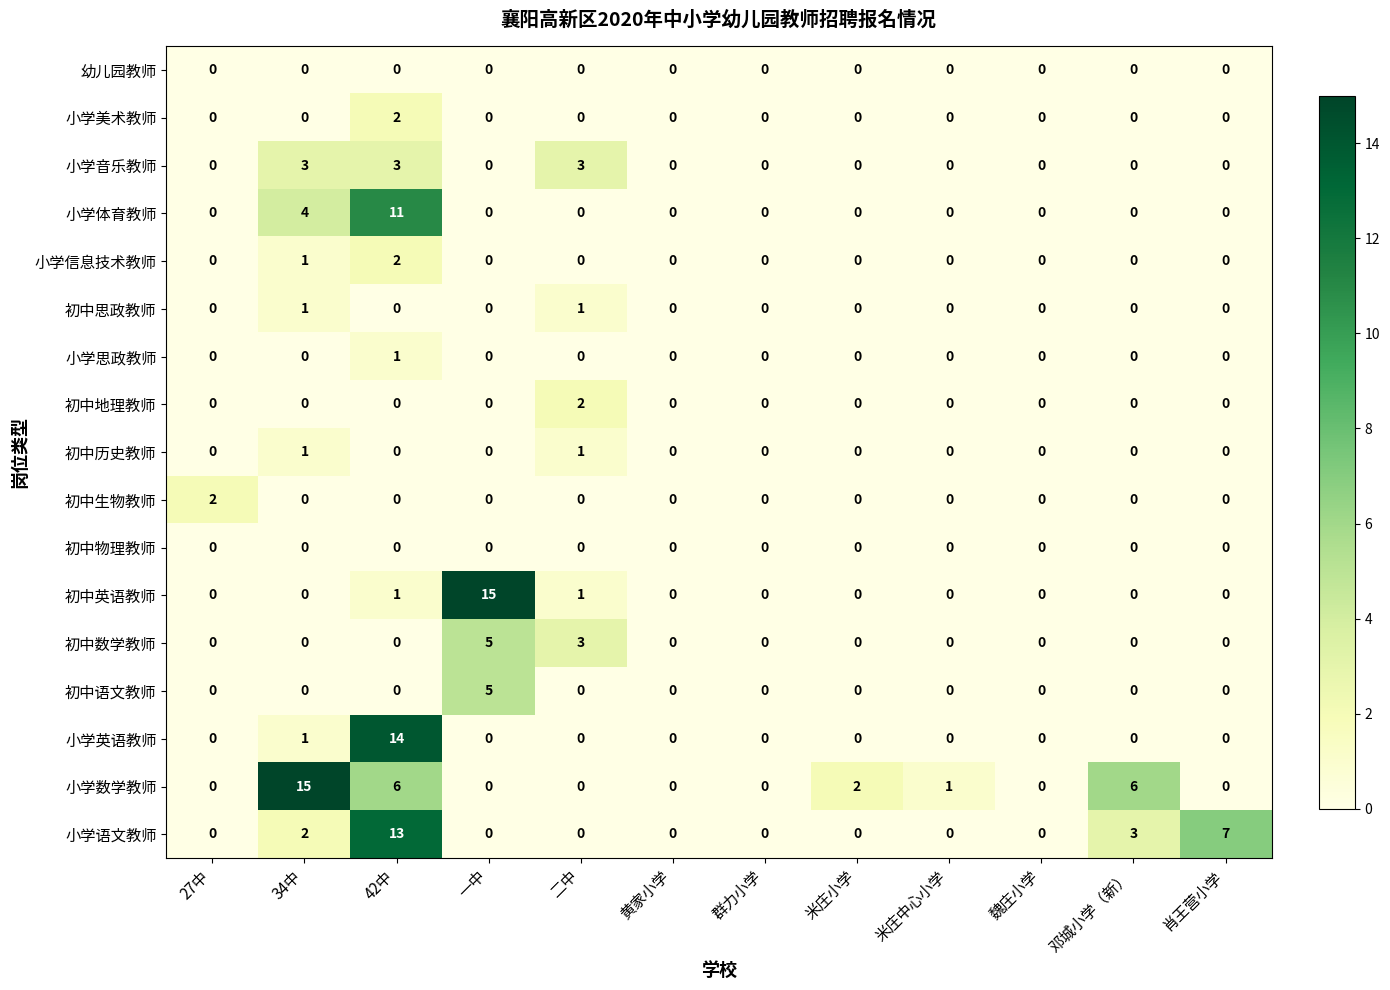

The 小学英语教师 series shows 6 at 米庄小学. True or false?

False